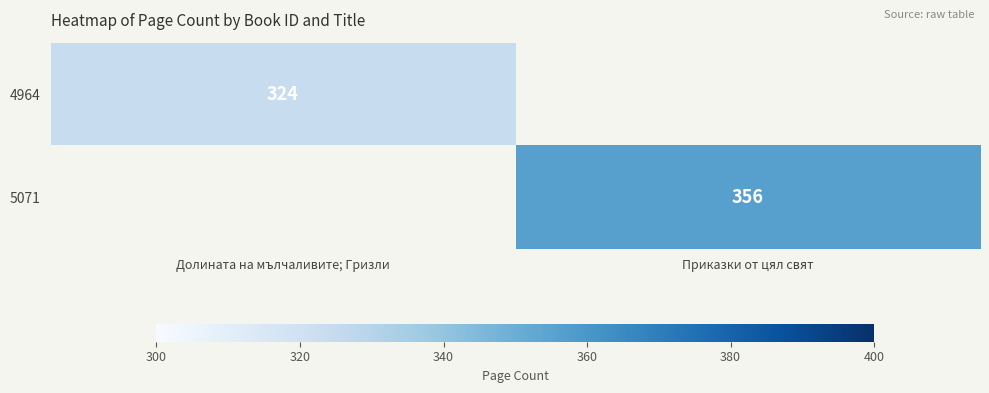

Is the value of 5071 at Приказки от цял свят greater than the value of 4964 at Долината на мълчаливите; Гризли?

Yes